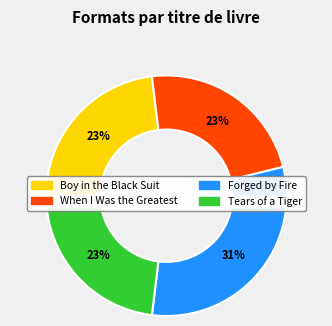

What is the change in value from Forged by Fire to Tears of a Tiger?

-1